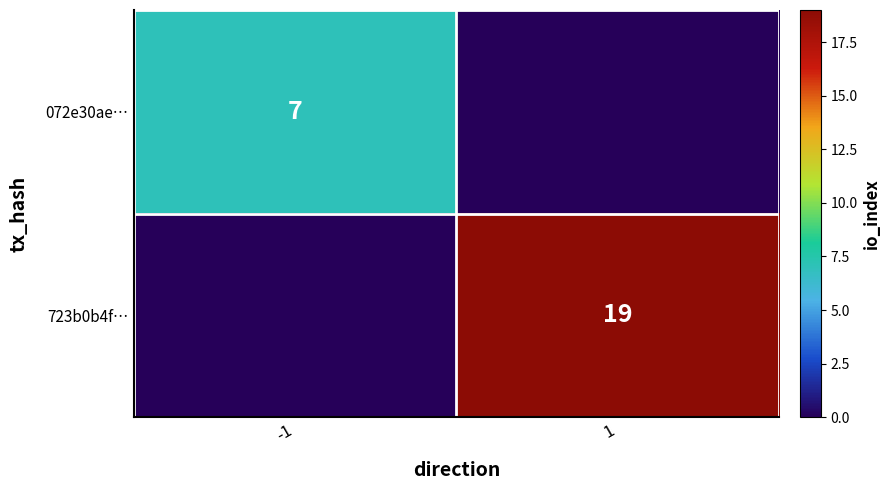

True or false: 723b0b4f… has a value of 33 at 1.

False